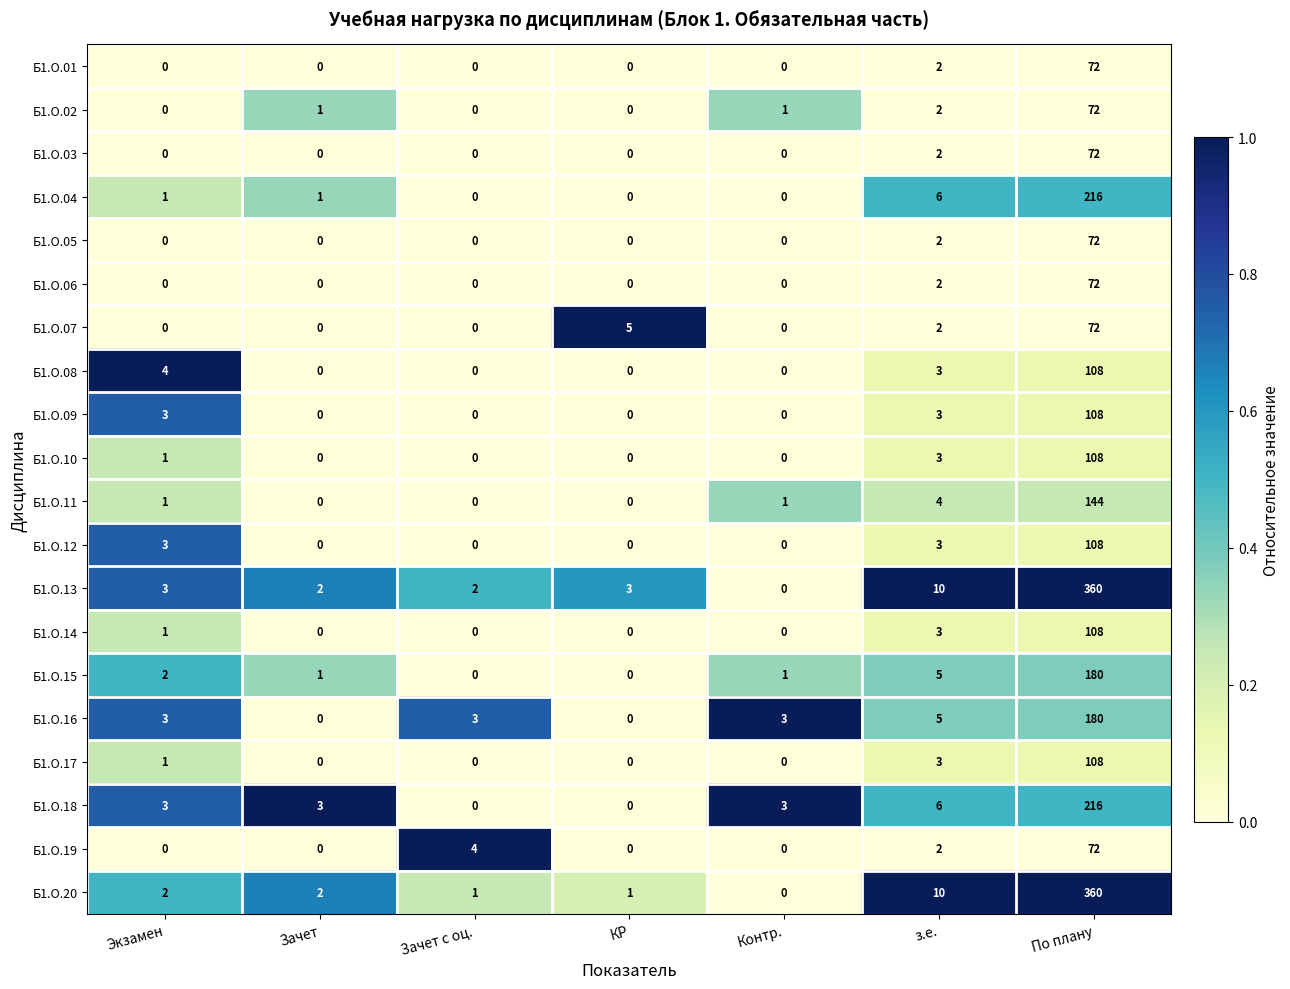

How many values in the Б1.О.07 series exceed 0?

3